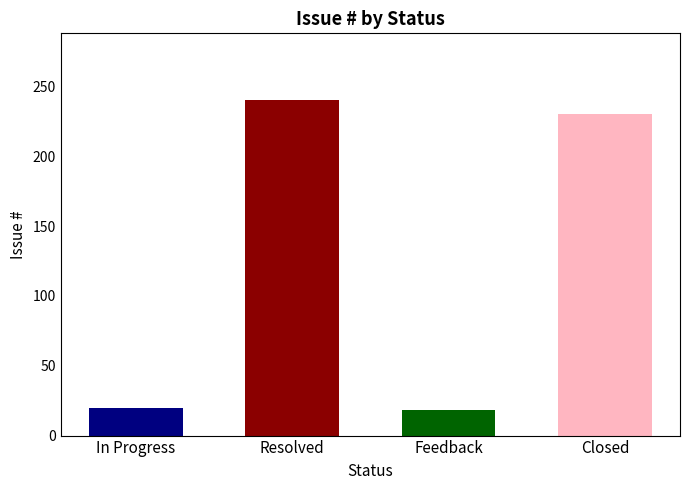

What is the label of the 3rd bar from the left?

Feedback